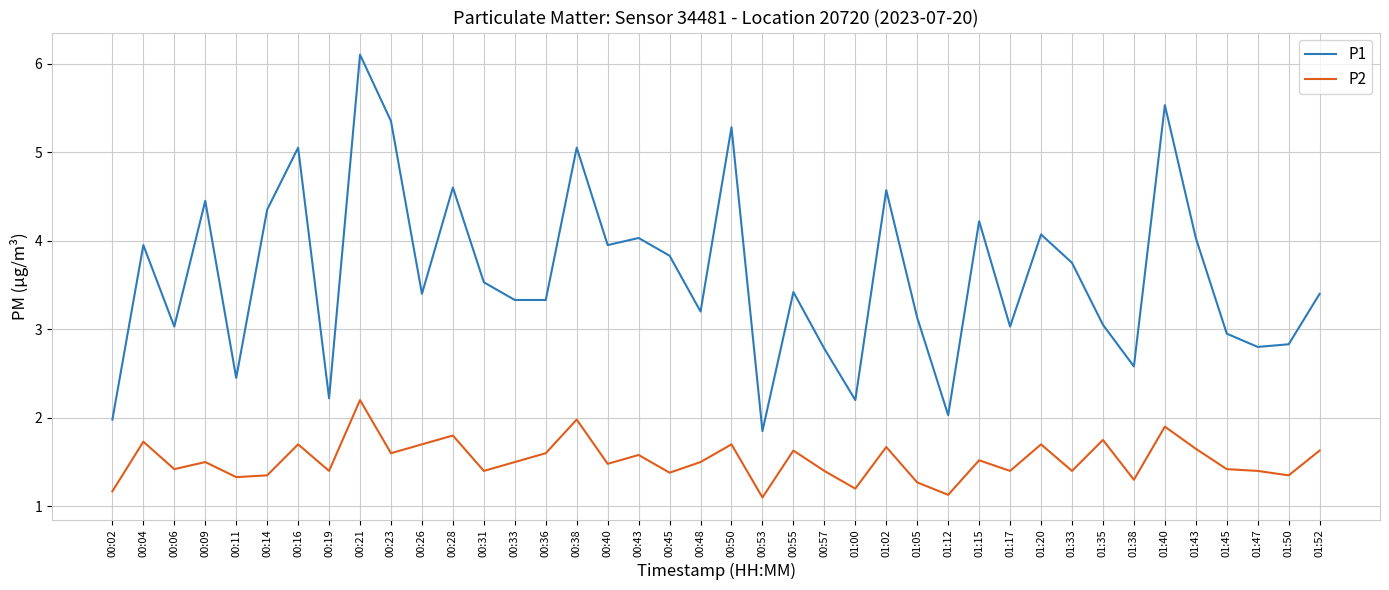

The value of P2 at 00:36 is 1.6. True or false?

True